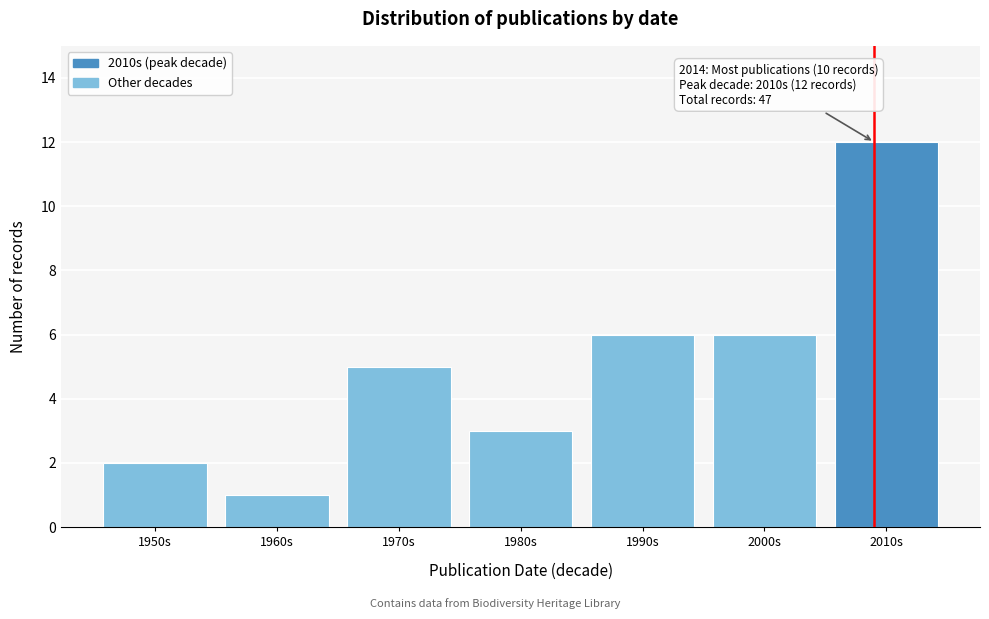

Reading left to right, what are all the values shown in this chart?

2	1	5	3	6	6	12